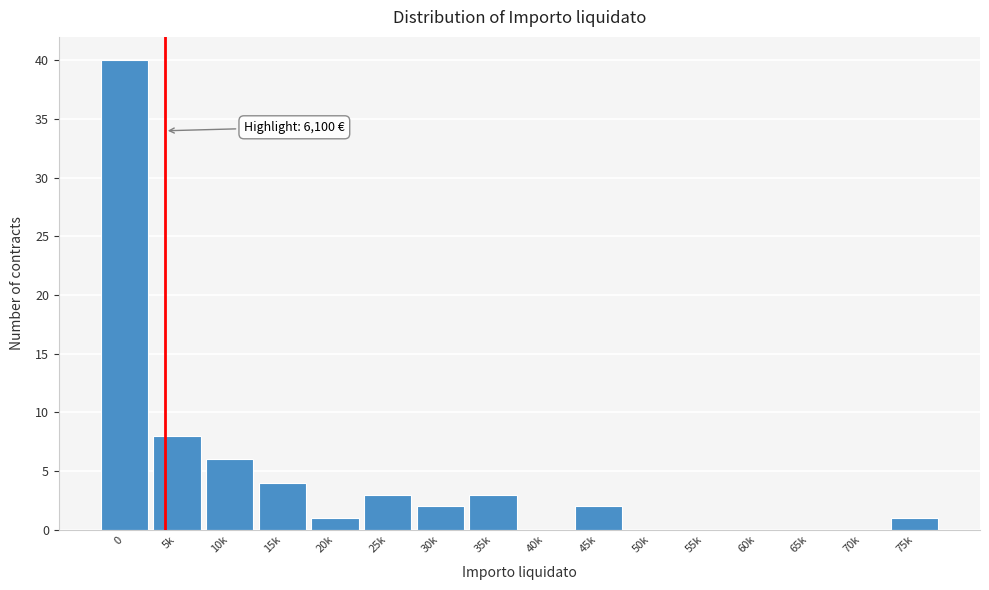

Reading left to right, list all the values displayed in this chart.

0=40	5k=8	10k=6	15k=4	20k=1	25k=3	30k=2	35k=3	40k=0	45k=2	50k=0	55k=0	60k=0	65k=0	70k=0	75k=1